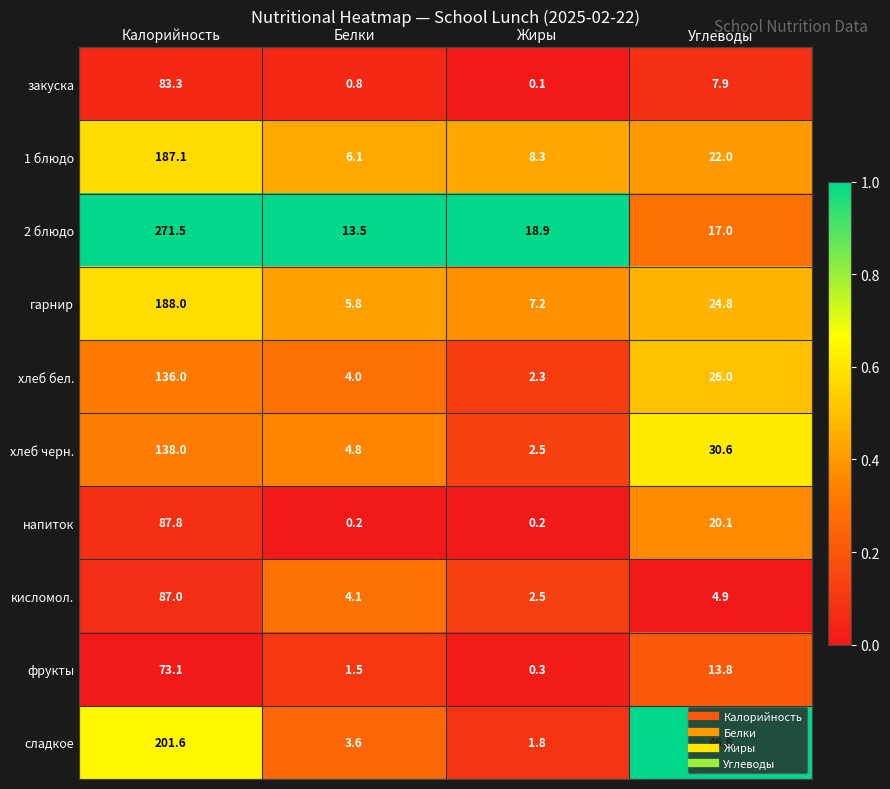

At which label does 1 блюдо reach its peak?

Калорийность